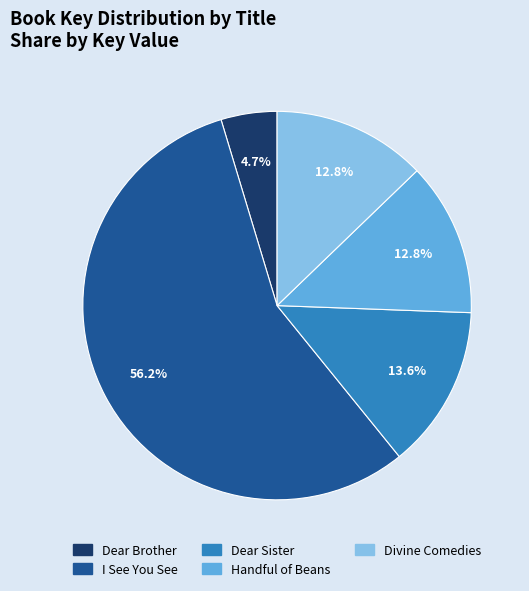

To the nearest percent, what is the average slice percentage?

20%